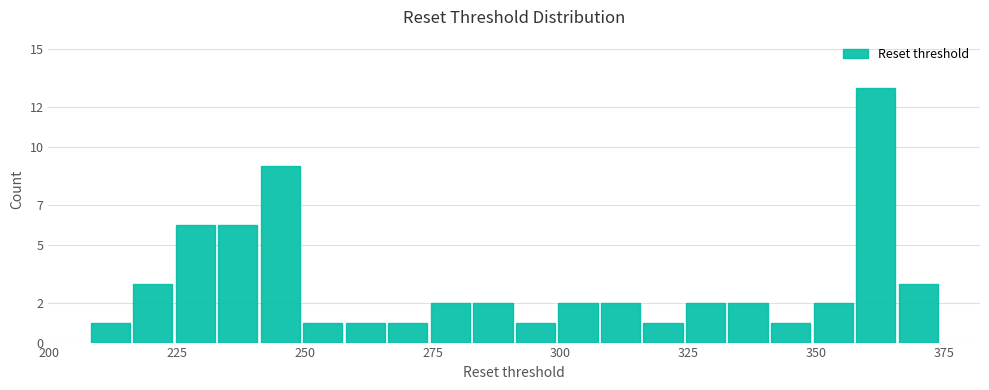

Around what value on the x-axis is the tallest bar? Give the approximate position of its centre, as read against the axis.

360